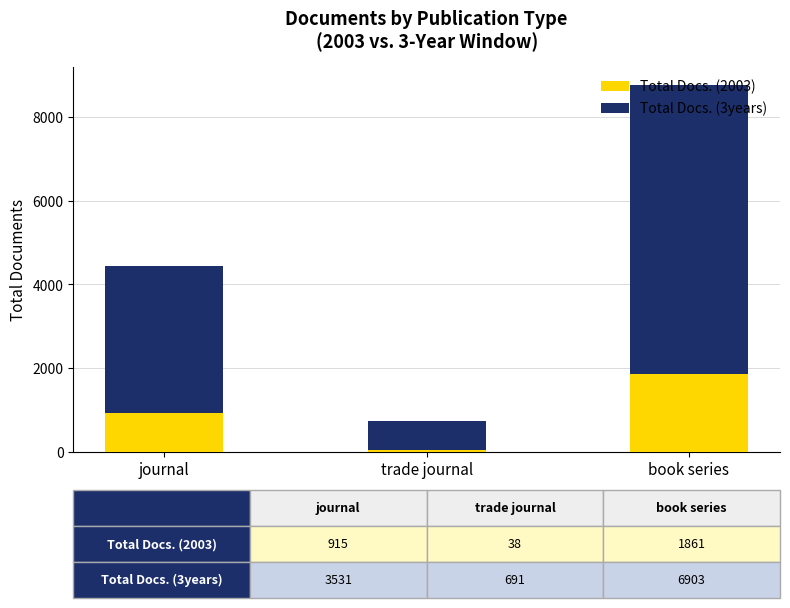

The value of Total Docs. (2003) at book series is 1861. True or false?

True